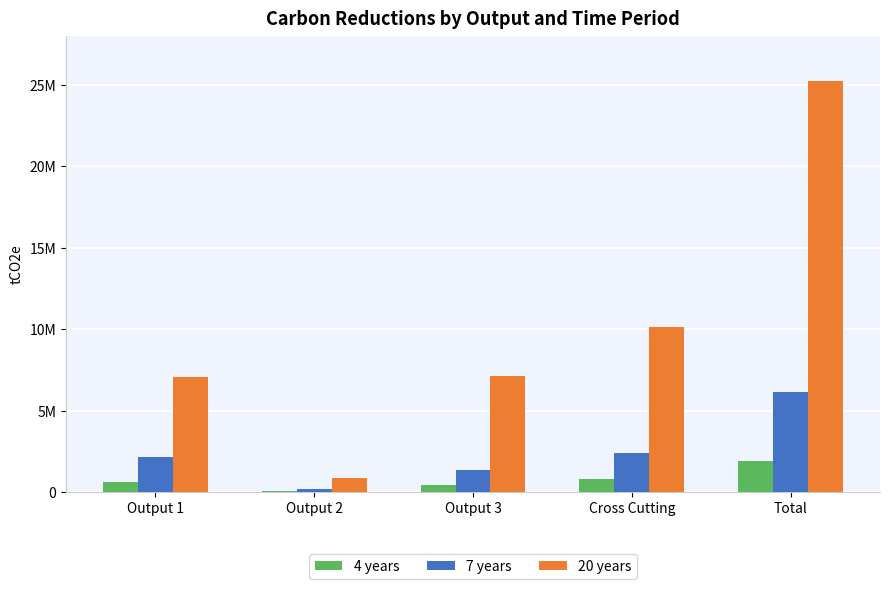

The 7 years series shows 2177850.8 at Output 1. True or false?

True